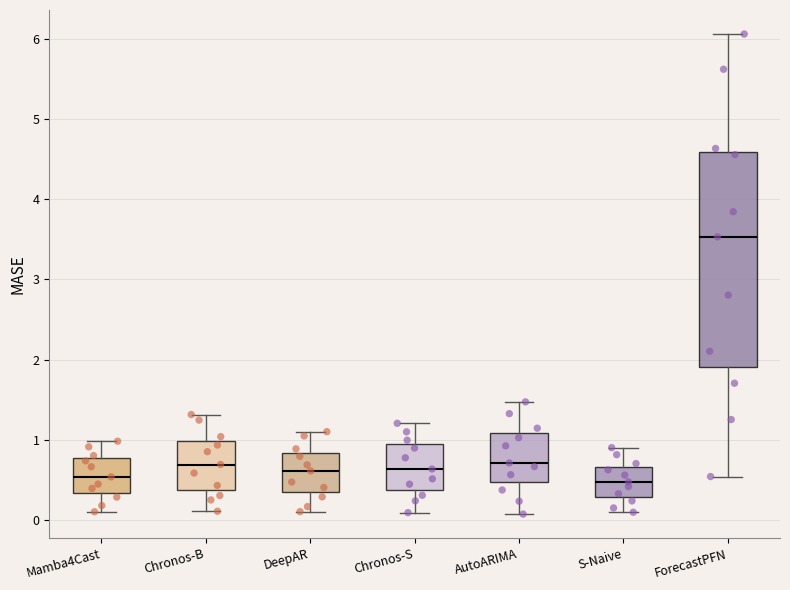

Reading left to right, read every box against the y-axis: the position of its median line, the range the box covers, and the ends of its whiskers. The values are not printed on the chart, so give them approximately, as read against the axis.

Mamba4Cast: median 0.5, box 0.3 to 0.8, whiskers 0.1 to 1.0
Chronos-B: median 0.7, box 0.4 to 1.0, whiskers 0.1 to 1.3
DeepAR: median 0.6, box 0.3 to 0.8, whiskers 0.1 to 1.1
Chronos-S: median 0.6, box 0.4 to 0.9, whiskers 0.1 to 1.2
AutoARIMA: median 0.7, box 0.5 to 1.1, whiskers 0.1 to 1.5
S-Naive: median 0.5, box 0.3 to 0.7, whiskers 0.1 to 0.9
ForecastPFN: median 3.5, box 1.9 to 4.6, whiskers 0.5 to 6.1